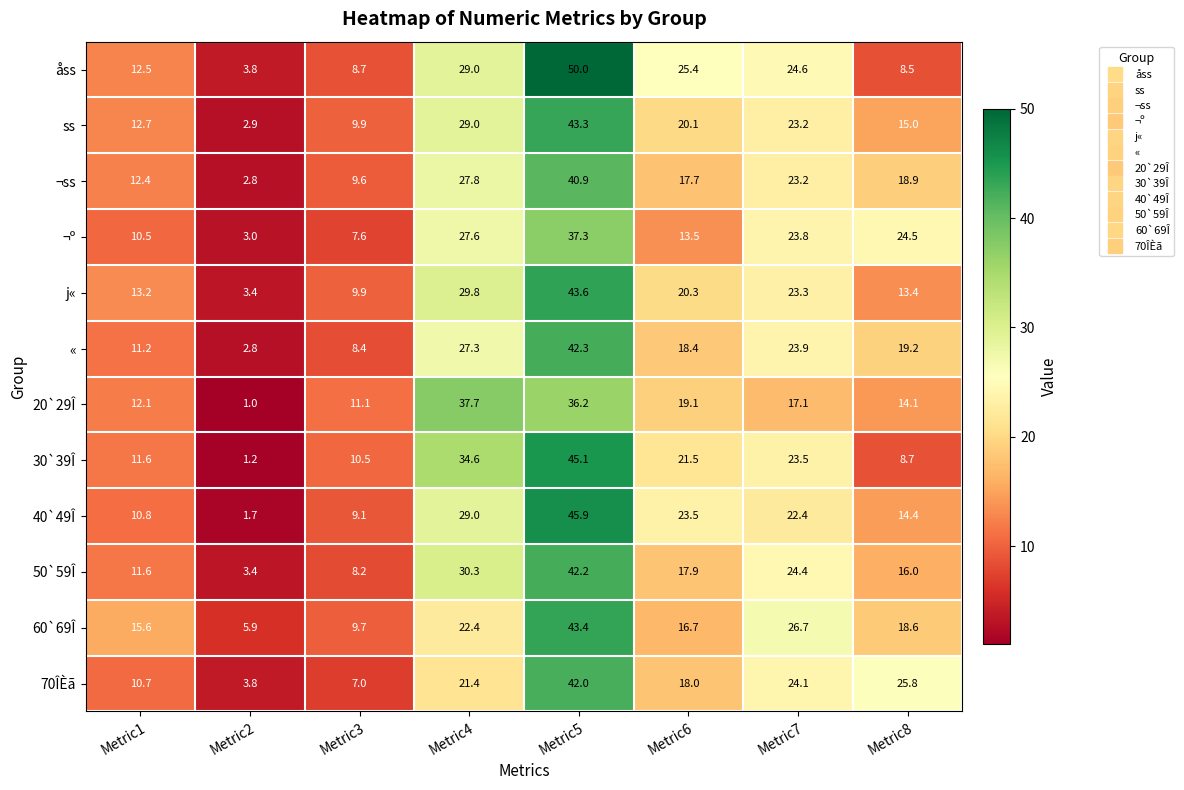

True or false: ¬ss has a value of 17.7 at Metric6.

True